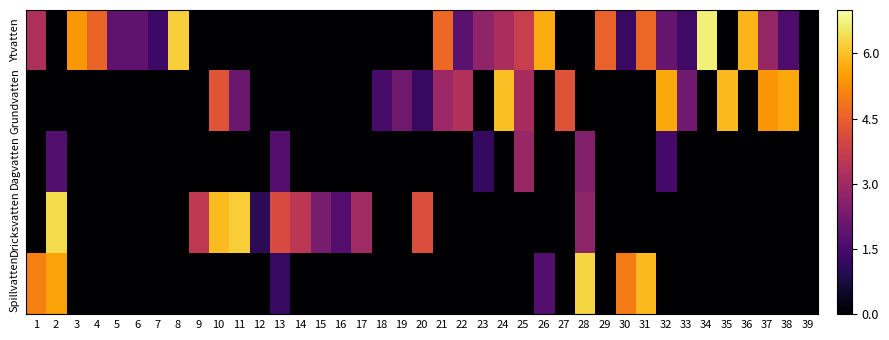

What is the difference between the highest and lowest values at 33?

2.2